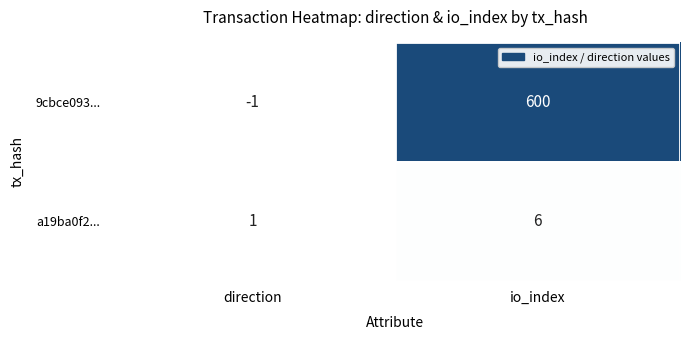

At which category is the sum across all series the highest?

io_index